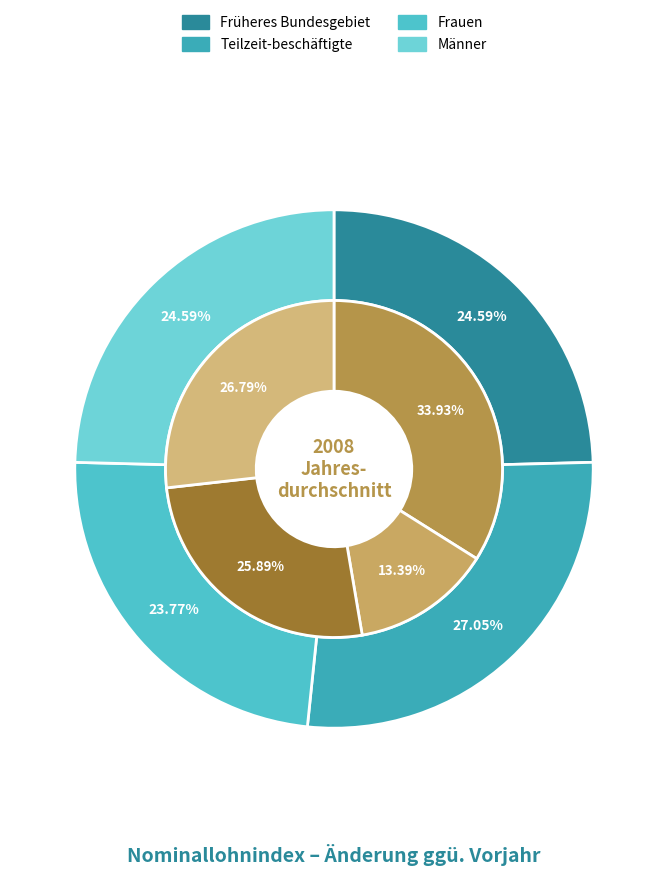

Between Frauen and Männer, which series saw the biggest shift?

outer